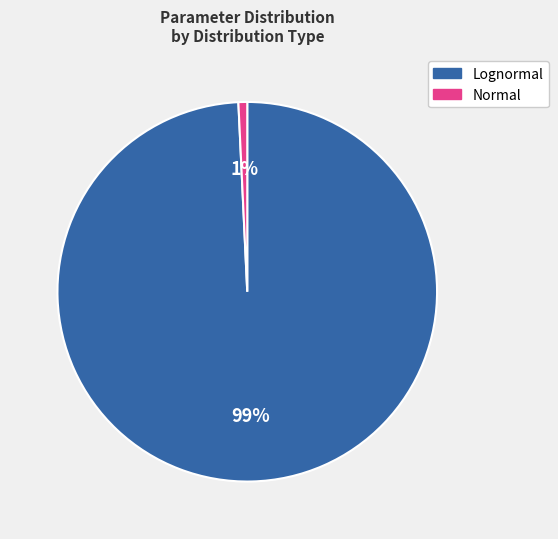

Is there a majority slice in this chart?

Yes